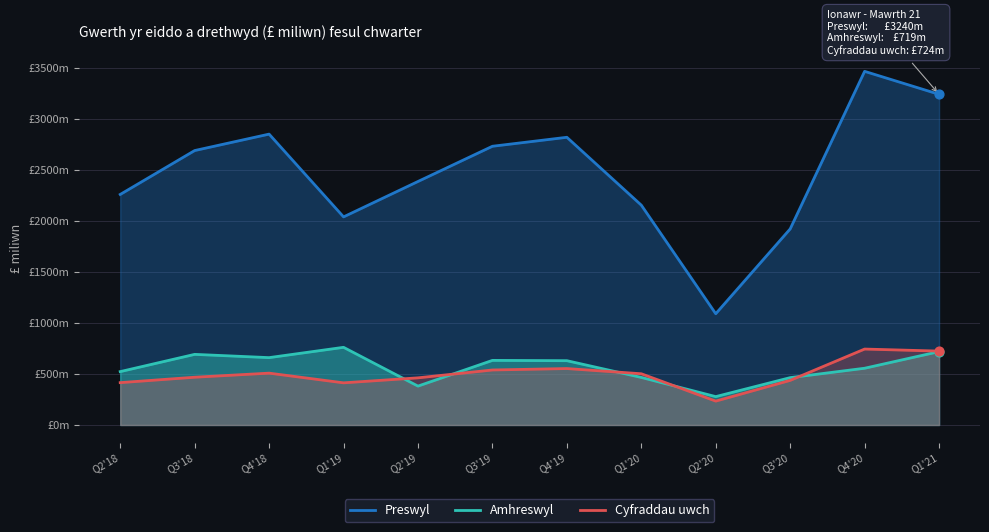

Which series has the widest spread of Y values?

Preswyl